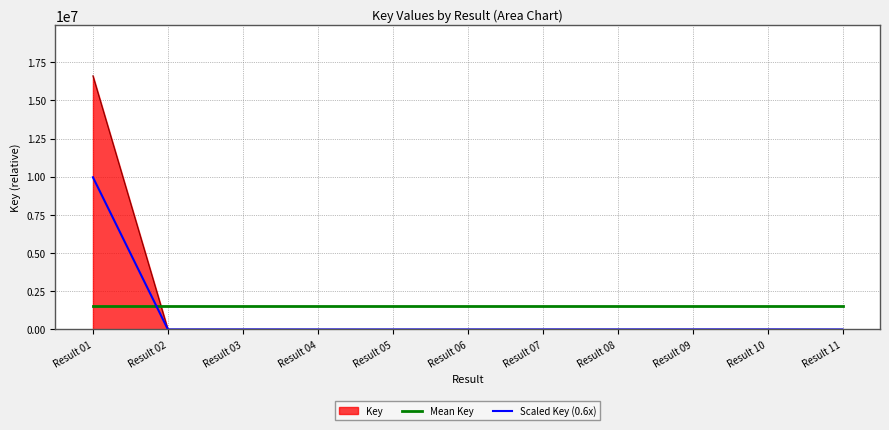

What is the maximum value for Scaled Key (0.6x)?

9962510.4